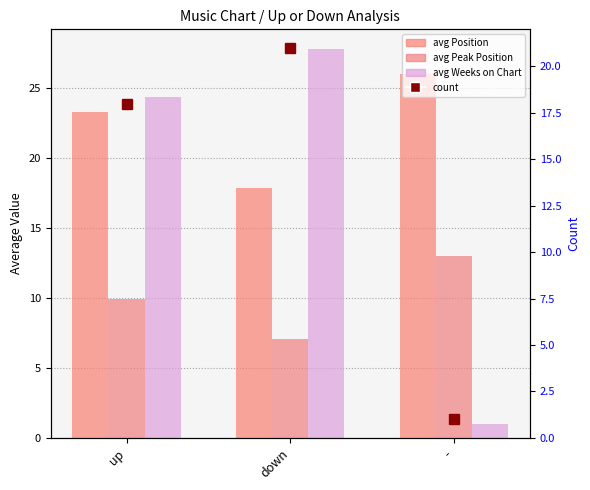

What is the label of the 3rd bar from the left?

-